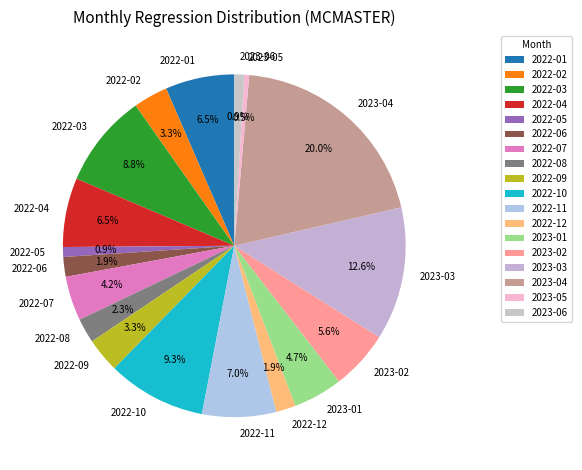

Count the number of slices in the pie.

18